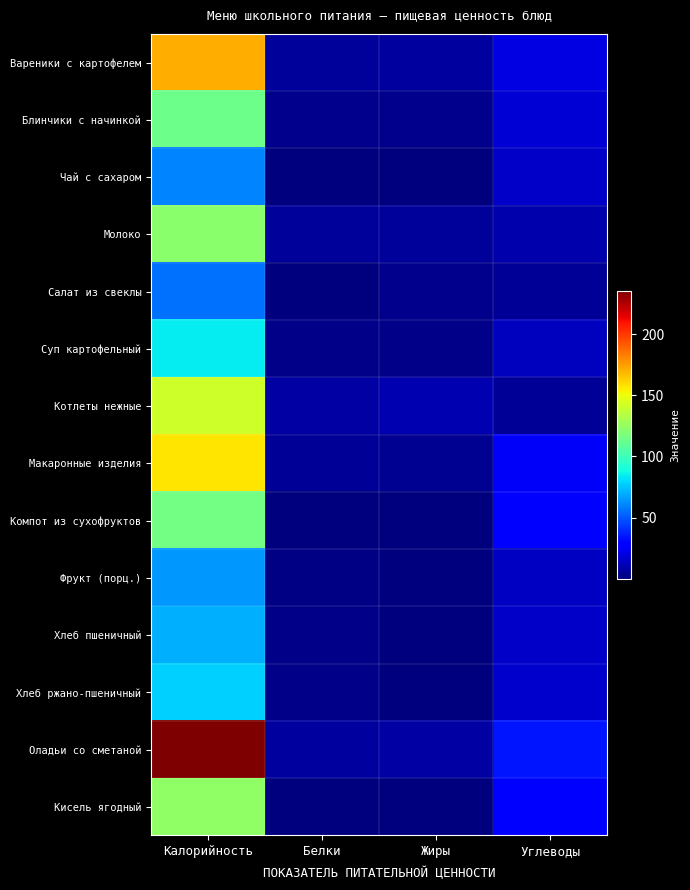

Which series has the largest total across all categories?

Оладьи со сметаной